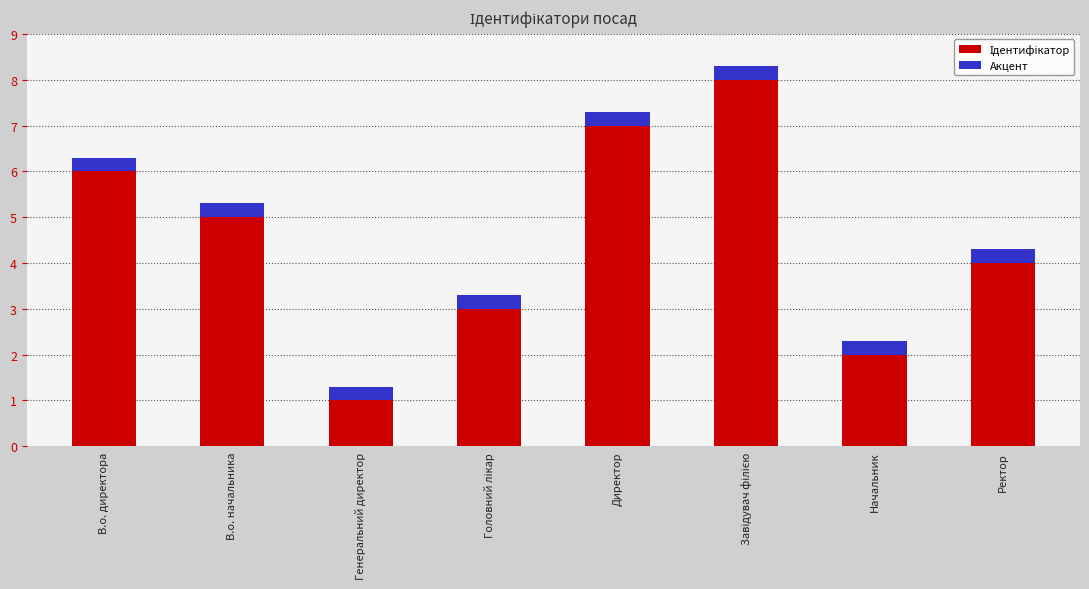

Which category has the highest value across all series?

Завідувач філією